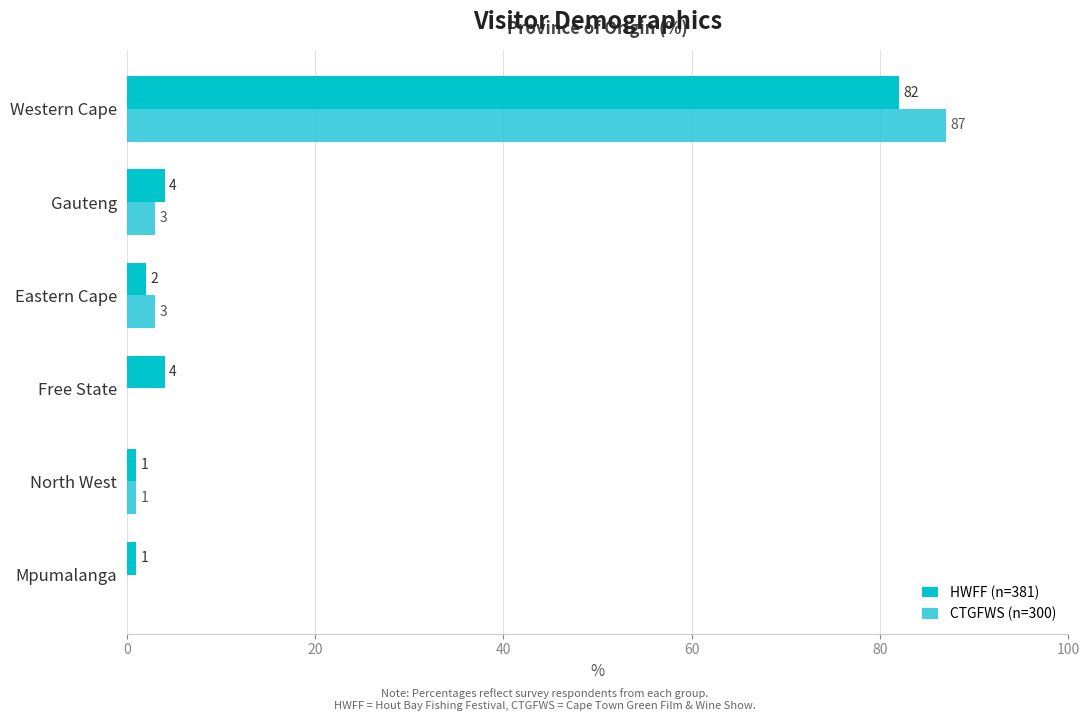

How many series are shown in this chart?

2